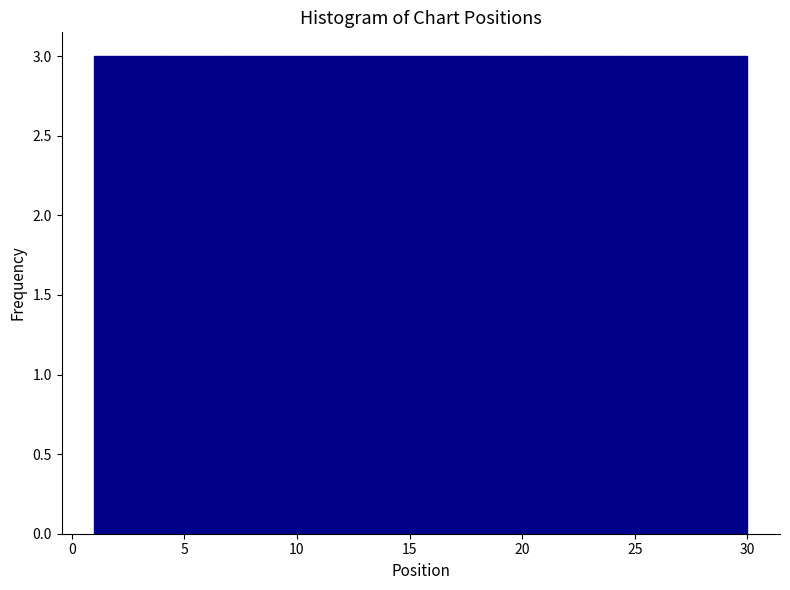

Reading left to right, list every bar in this chart as the range it spans on the x-axis followed by its height. Neither the bar edges nor the heights are printed on the chart, so give them approximately, as read against the axes.

1.0 to 3.9: 3
3.9 to 6.8: 3
6.8 to 9.7: 3
9.7 to 12.6: 3
12.6 to 15.5: 3
15.5 to 18.4: 3
18.4 to 21.3: 3
21.3 to 24.2: 3
24.2 to 27.1: 3
27.1 to 30.0: 3